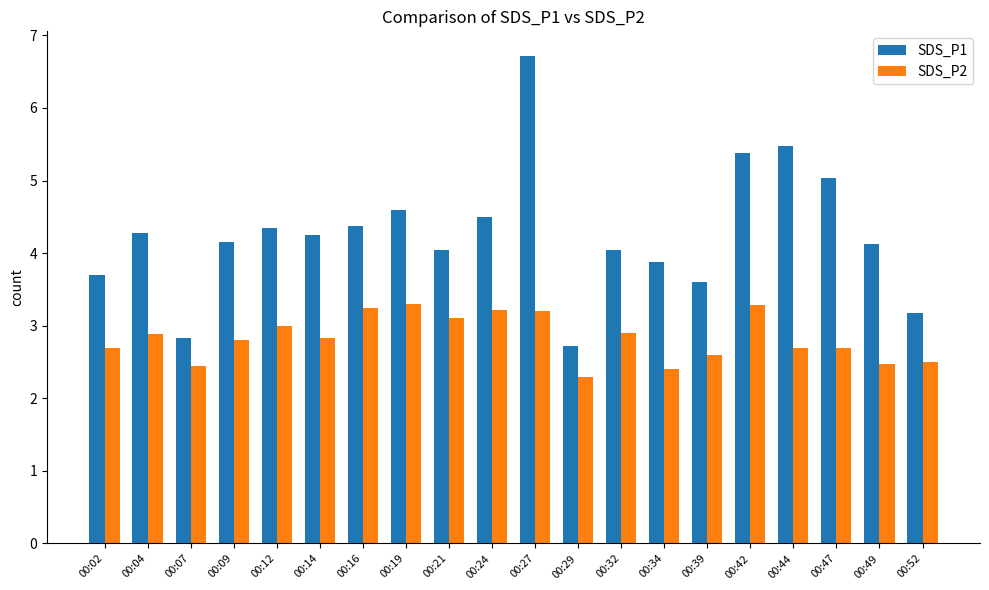

Is the value of SDS_P1 at 00:49 greater than the value of SDS_P2 at 00:04?

Yes